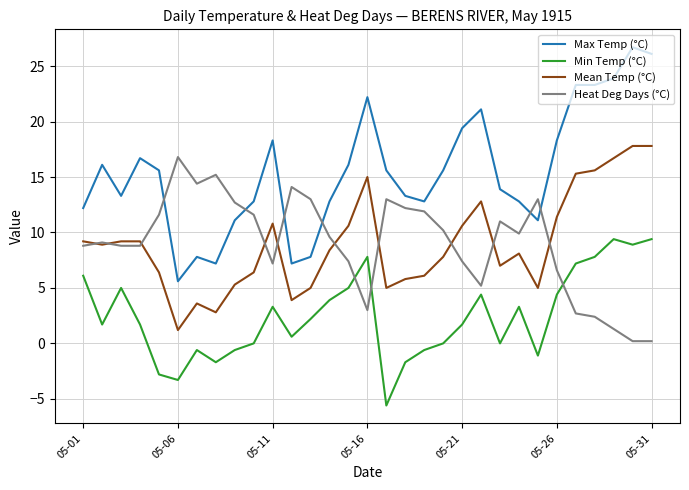

Which series has the largest range (max minus min)?

Max Temp (°C)